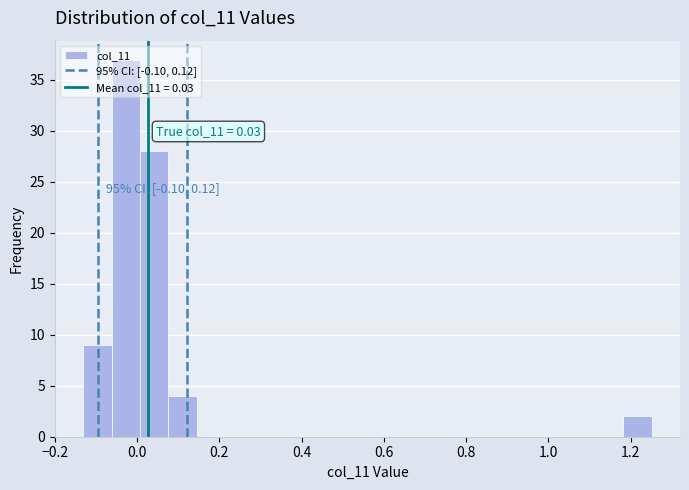

Around what value on the x-axis is the tallest bar? Give the approximate position of its centre, as read against the axis.

-0.02